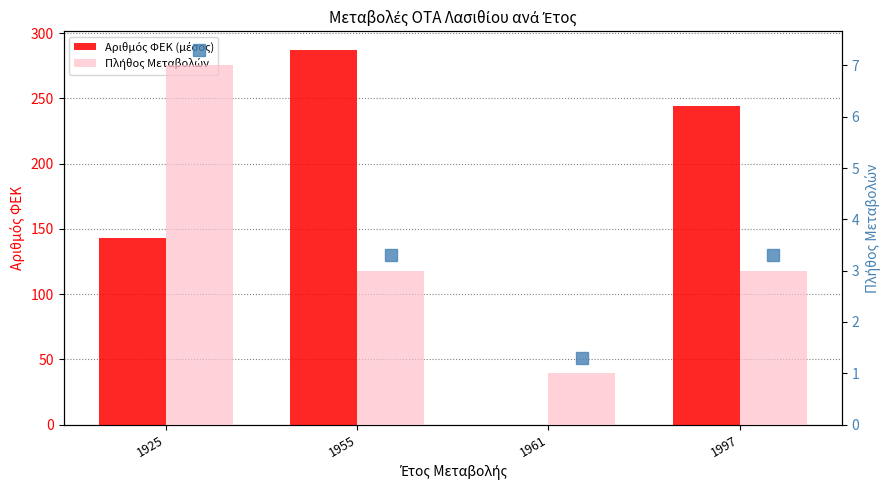

What is the sum of the Πλήθος Μεταβολών values at 1955 and 1925?

10